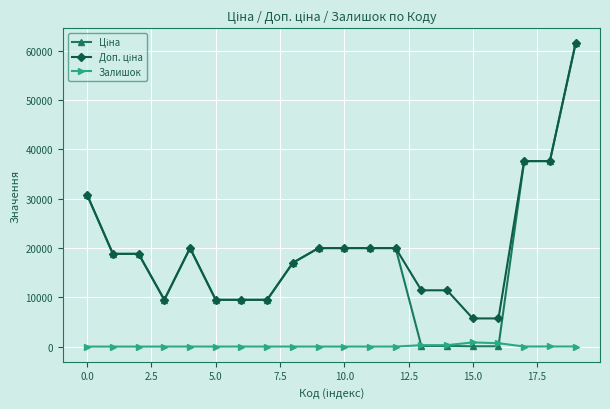

At how many categories does at least one series exceed 4779?

20